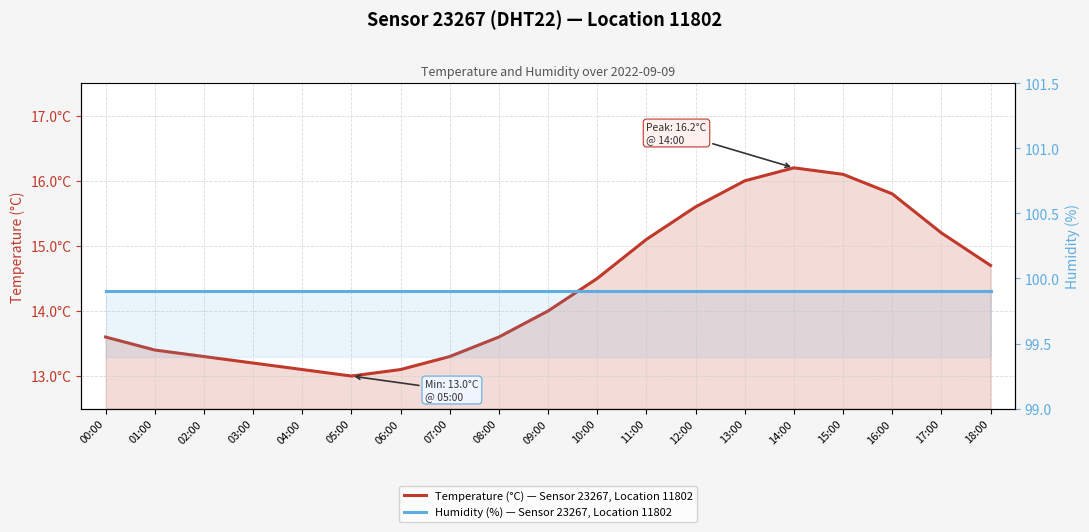

What are all the series names shown in the legend?

Temperature (°C) — Sensor 23267, Location 11802, Humidity (%) — Sensor 23267, Location 11802